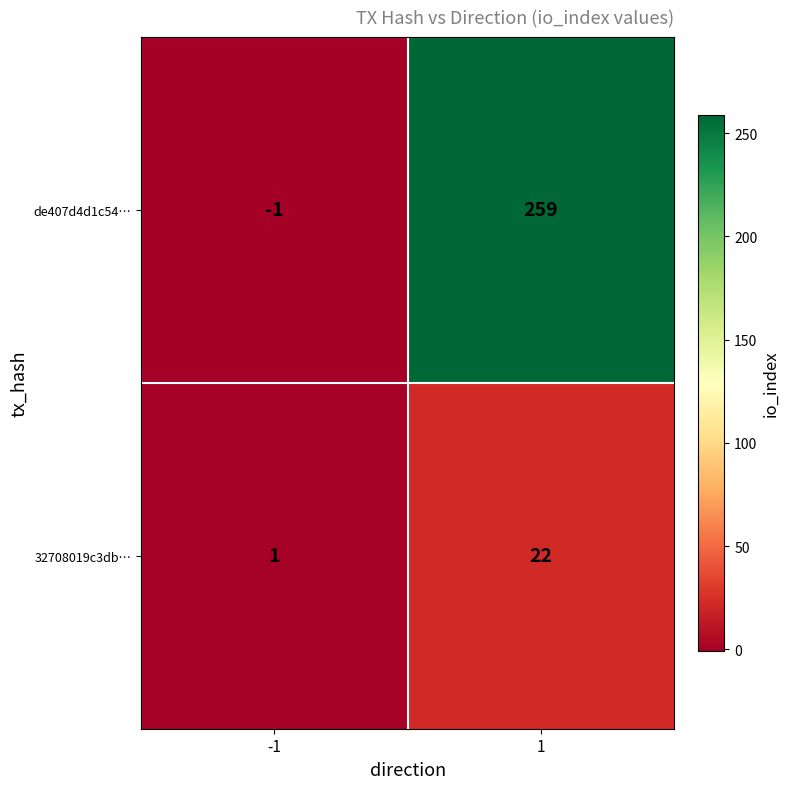

Which series has the widest spread of values?

de407d4d1c54…